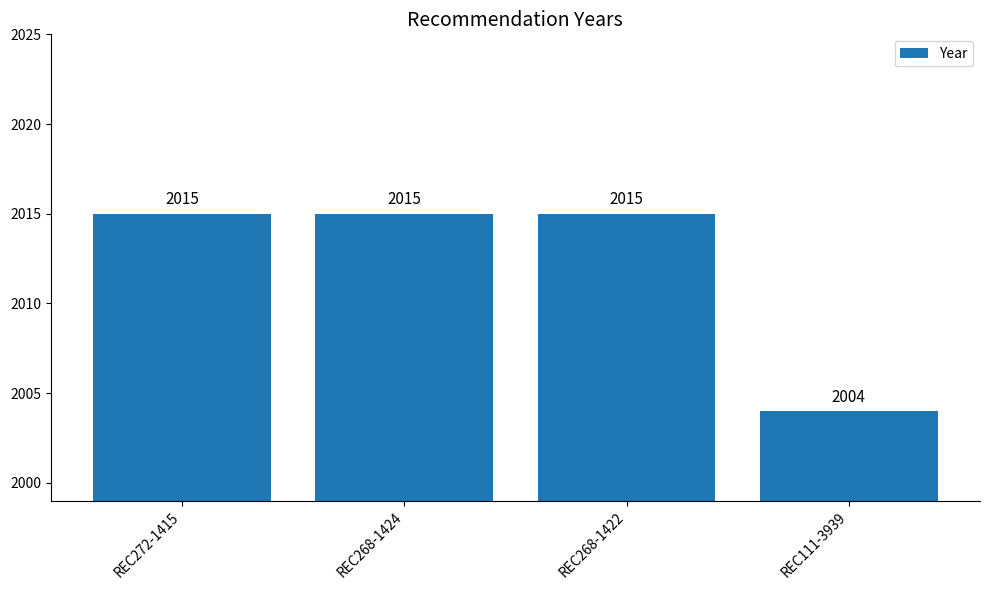

What is the ratio of the value at REC272-1415 to the value at REC268-1422?

1.0